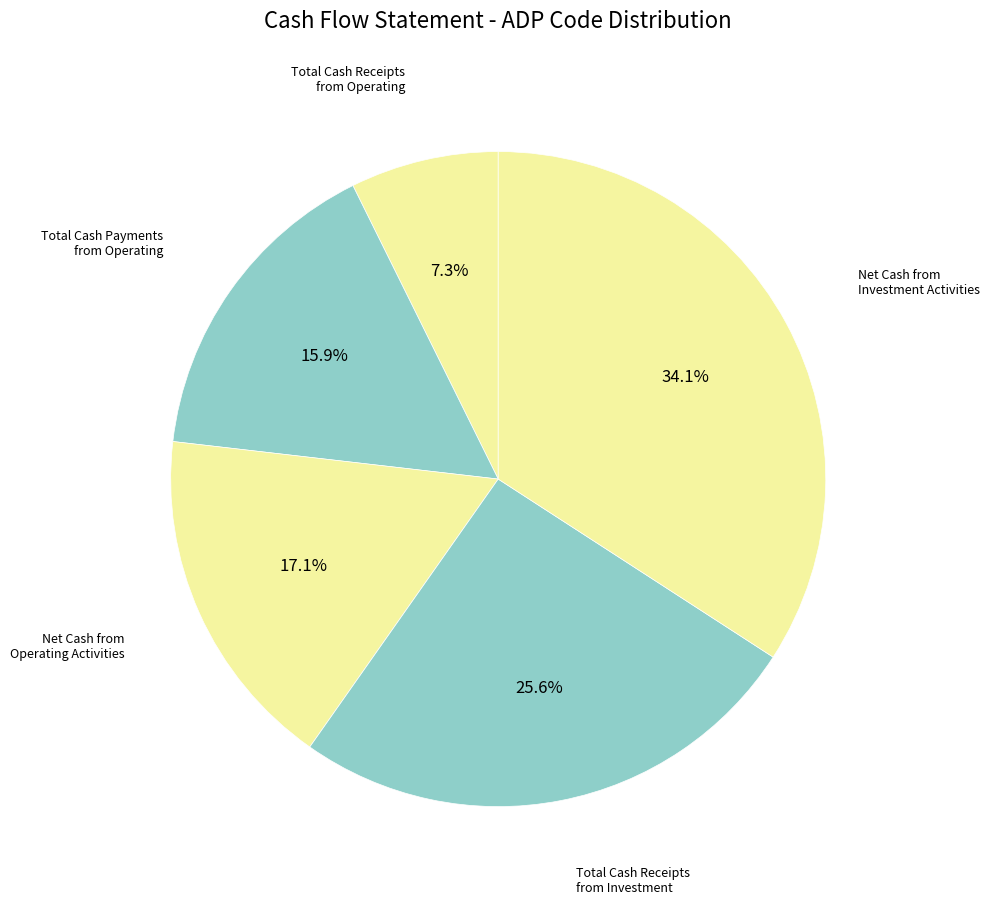

Count the number of slices in the pie.

5